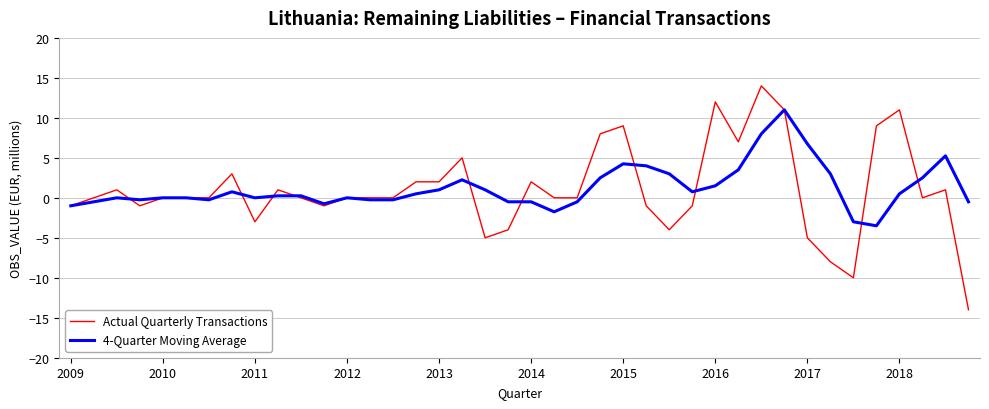

Rank the series by their maximum value, from highest to lowest.

Actual Quarterly Transactions, 4-Quarter Moving Average